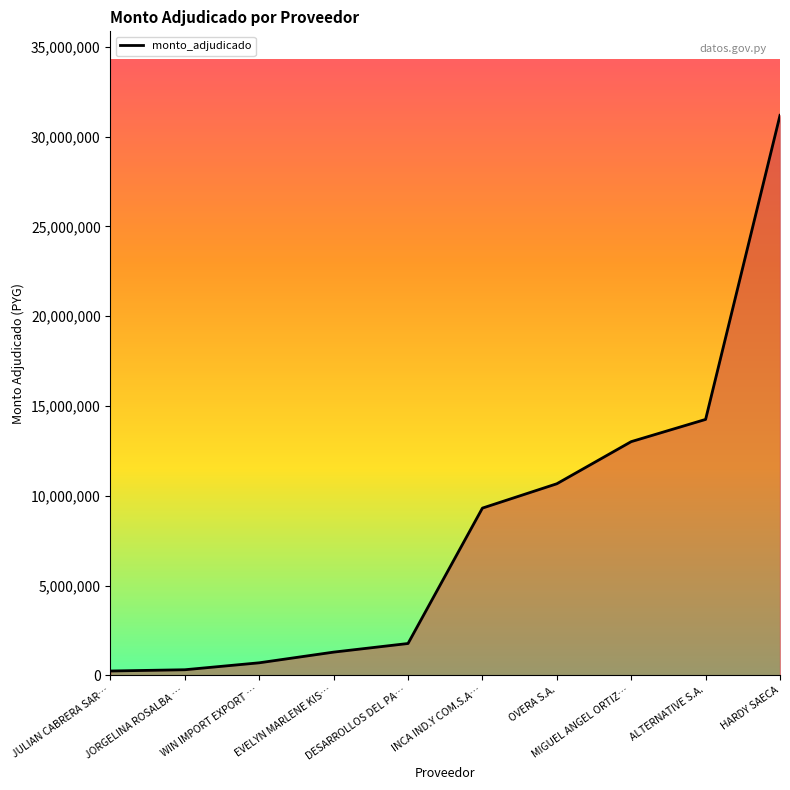

What position from the right is WIN IMPORT EXPORT …?

8